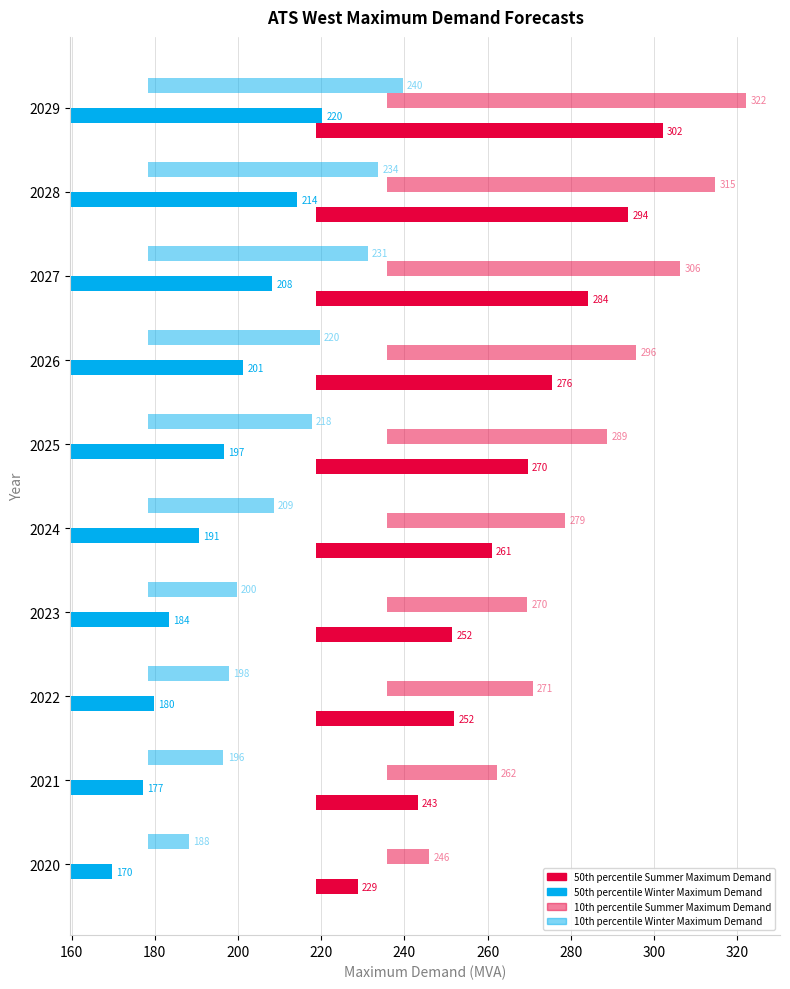

Is the value of 50th percentile Winter Maximum Demand at 2025 greater than the value of 50th percentile Summer Maximum Demand at 2025?

No